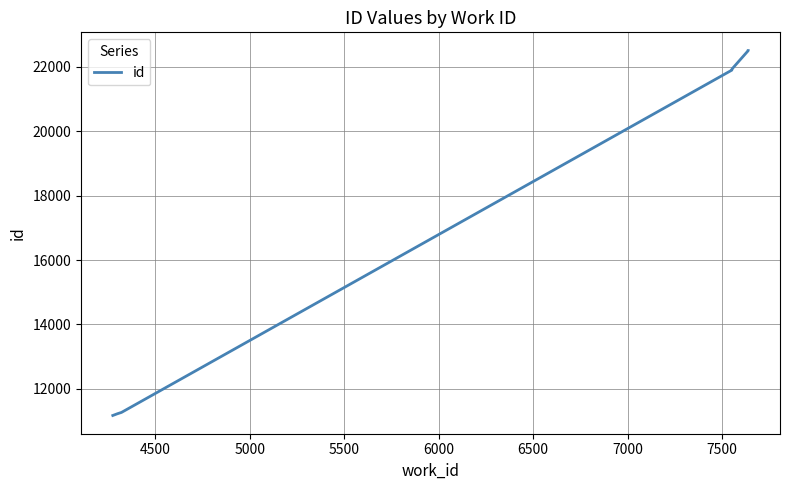

How many values exceed 21925?

3